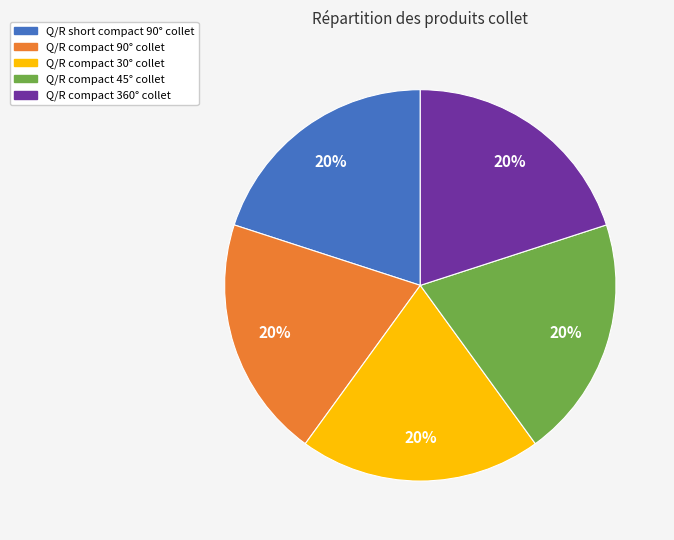

Is Q/R compact 90° collet the majority of the pie?

No